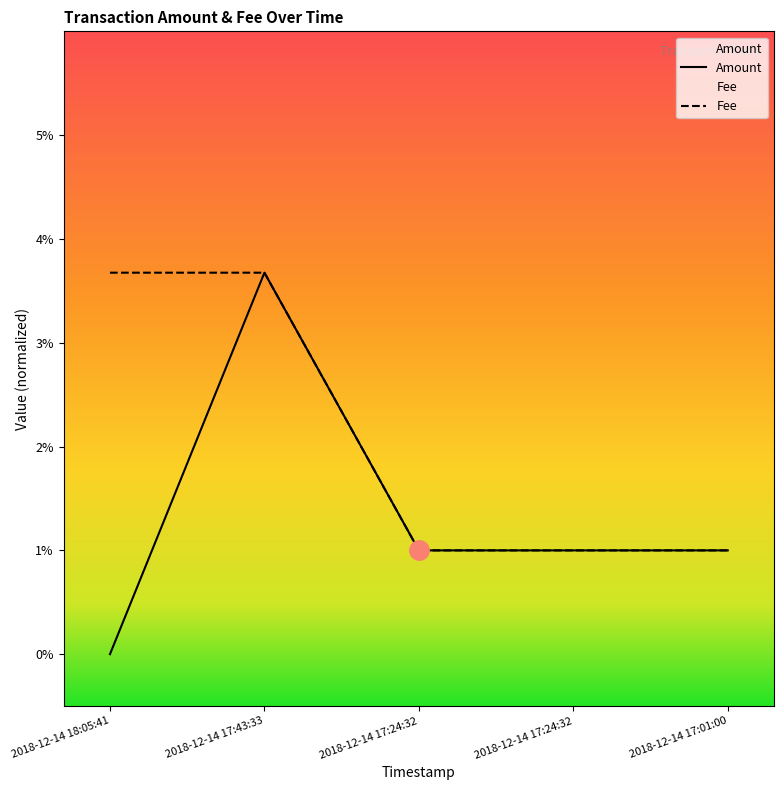

At which category does Amount reach its first local peak?

2018-12-14 17:43:33